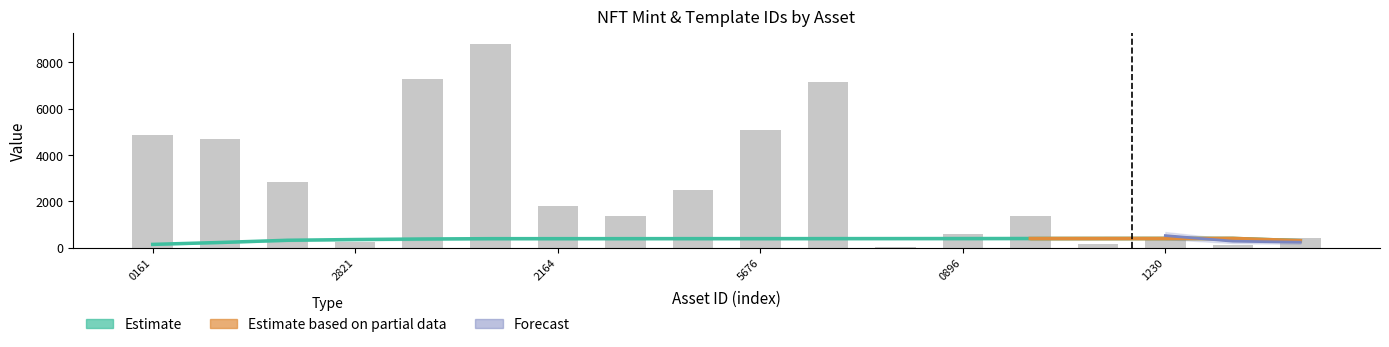

Rank the categories by value from highest to lowest.

1099593339492, 1099587131918, 1099593349776, 1099593345676, 1099595000161, 1099594997608, 1099588391402, 1099589212324, 1099589702164, 1099589700085, 1099588212177, 1099588870896, 1099591501230, 1099594992270, 1099586502821, 1099590876120, 1099591875767, 1099588869728